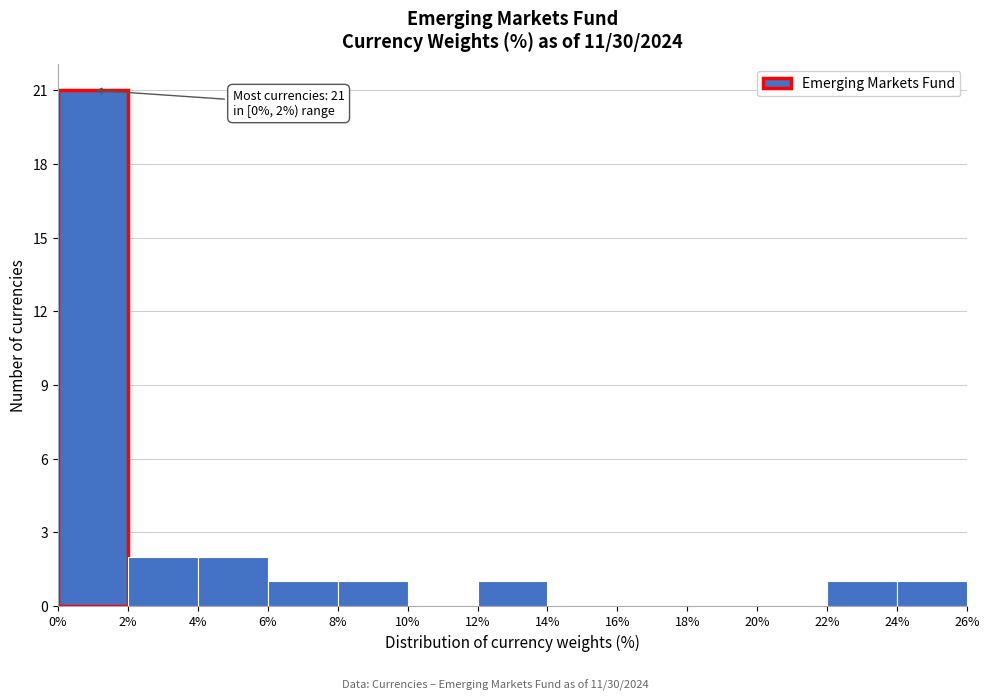

Which range on the x-axis has the tallest bar?

0% to 2%